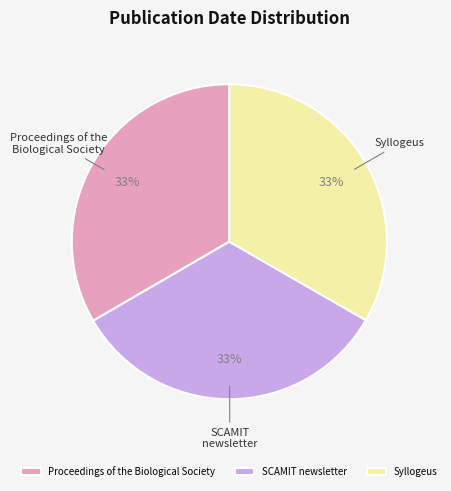

Count the number of slices in the pie.

3